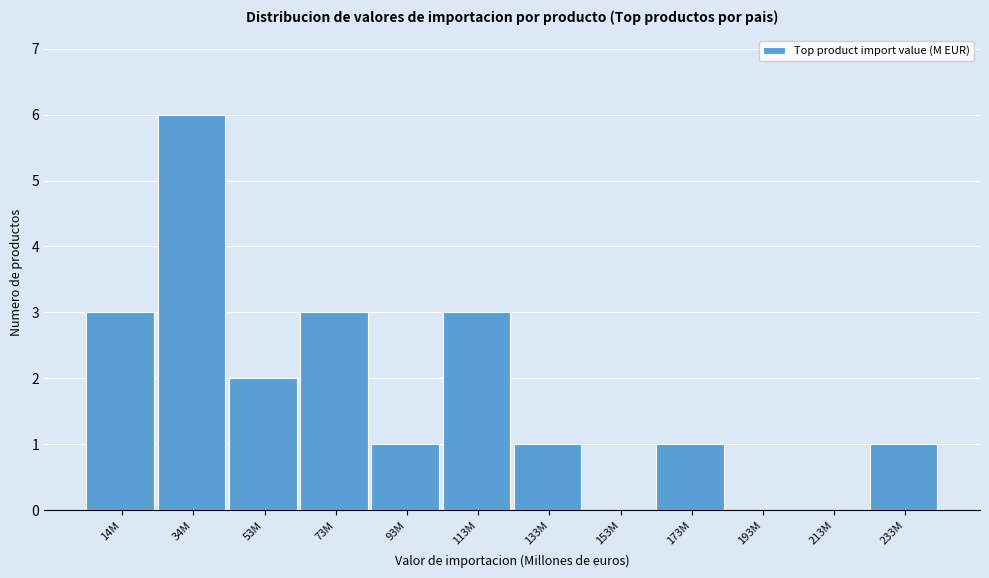

Reading left to right, transcribe all the data shown in this chart.

14M=3	34M=6	53M=2	73M=3	93M=1	113M=3	133M=1	153M=0	173M=1	193M=0	213M=0	233M=1